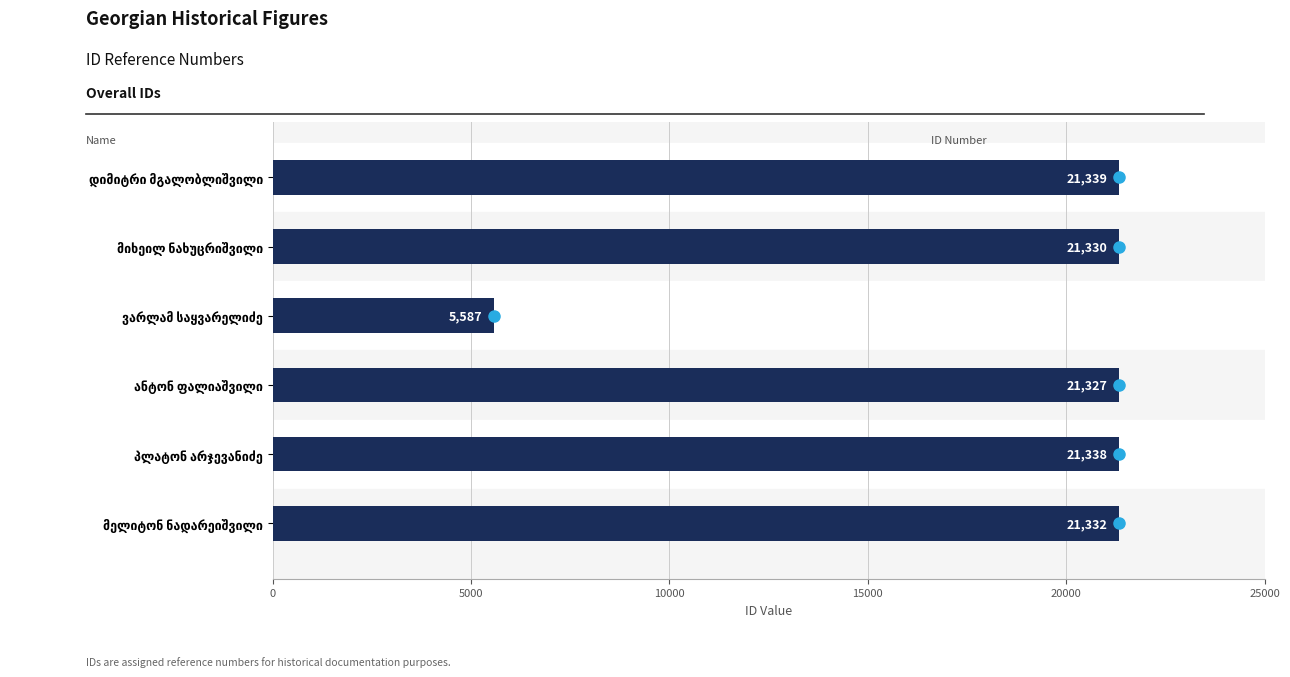

What is the average value?

18709